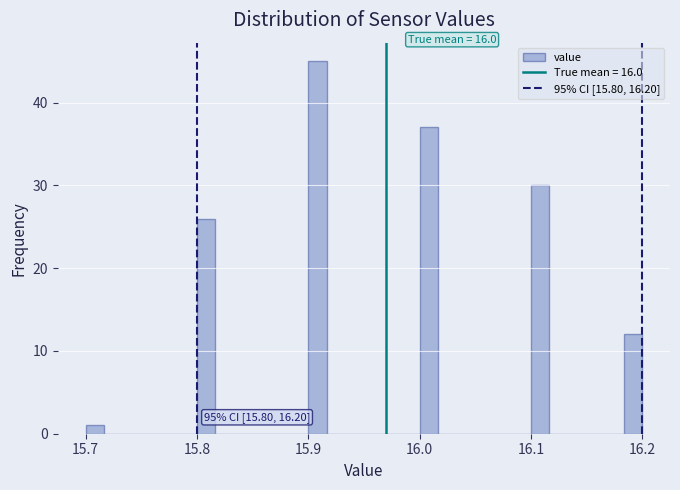

Read against the x-axis, roughly where is the centre of the tallest bar?

15.91